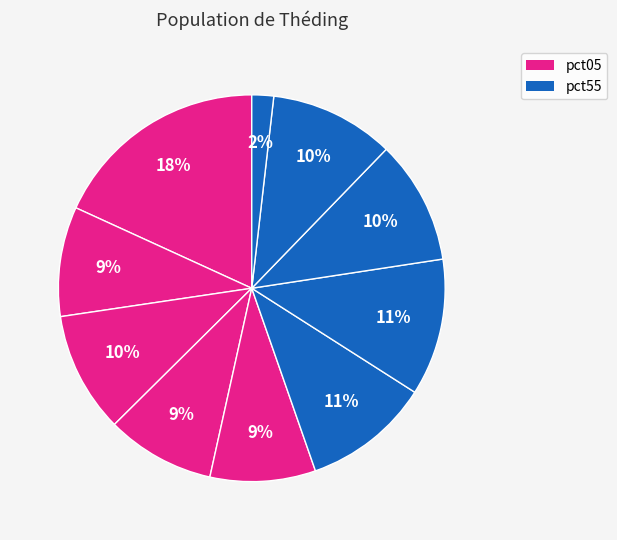

Count the number of slices in the pie.

10